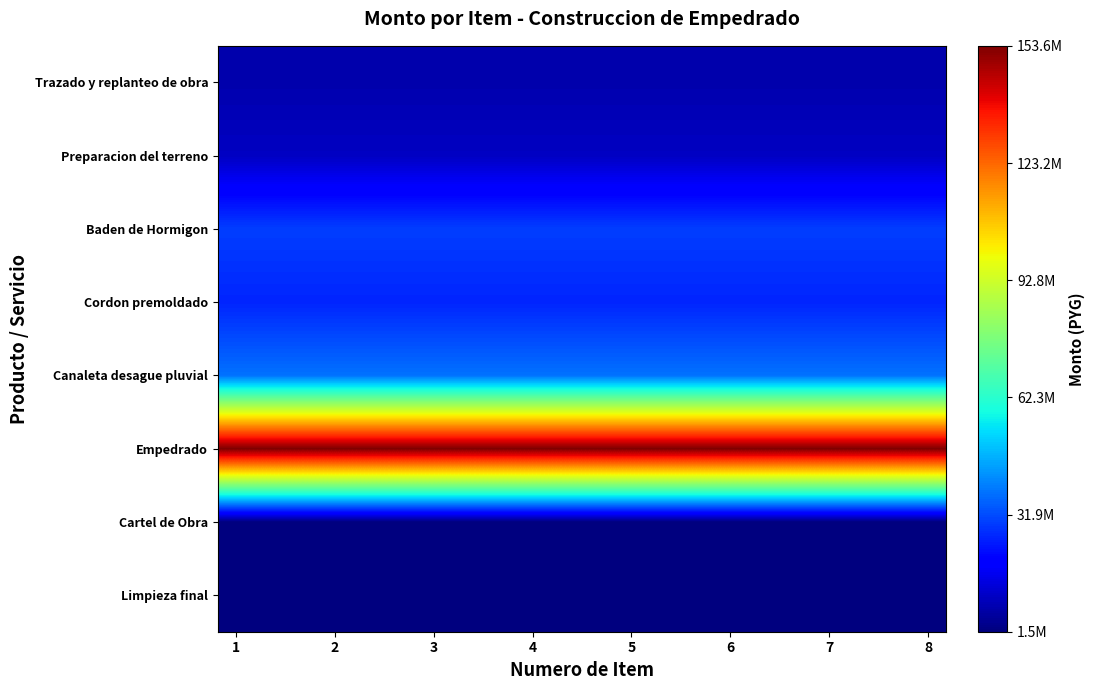

Reading right to left, transcribe all the data shown in this chart.

Trazado y replanteo de obra: 7771500	7771500	7771500	7771500	7771500	7771500	7771500	7771500	7771500	7771500	7771500	7771500	7771500	7771500	7771500	7771500	7771500	7771500	7771500	7771500
Preparacion del terreno: 10597500	10597500	10597500	10597500	10597500	10597500	10597500	10597500	10597500	10597500	10597500	10597500	10597500	10597500	10597500	10597500	10597500	10597500	10597500	10597500
Baden de Hormigon: 29900000	29900000	29900000	29900000	29900000	29900000	29900000	29900000	29900000	29900000	29900000	29900000	29900000	29900000	29900000	29900000	29900000	29900000	29900000	29900000
Cordon premoldado: 26100000	26100000	26100000	26100000	26100000	26100000	26100000	26100000	26100000	26100000	26100000	26100000	26100000	26100000	26100000	26100000	26100000	26100000	26100000	26100000
Canaleta desague pluvial: 37700000	37700000	37700000	37700000	37700000	37700000	37700000	37700000	37700000	37700000	37700000	37700000	37700000	37700000	37700000	37700000	37700000	37700000	37700000	37700000
Empedrado: 153600000	153600000	153600000	153600000	153600000	153600000	153600000	153600000	153600000	153600000	153600000	153600000	153600000	153600000	153600000	153600000	153600000	153600000	153600000	153600000
Cartel de Obra: 1500000	1500000	1500000	1500000	1500000	1500000	1500000	1500000	1500000	1500000	1500000	1500000	1500000	1500000	1500000	1500000	1500000	1500000	1500000	1500000
Limpieza final: 2000000	2000000	2000000	2000000	2000000	2000000	2000000	2000000	2000000	2000000	2000000	2000000	2000000	2000000	2000000	2000000	2000000	2000000	2000000	2000000